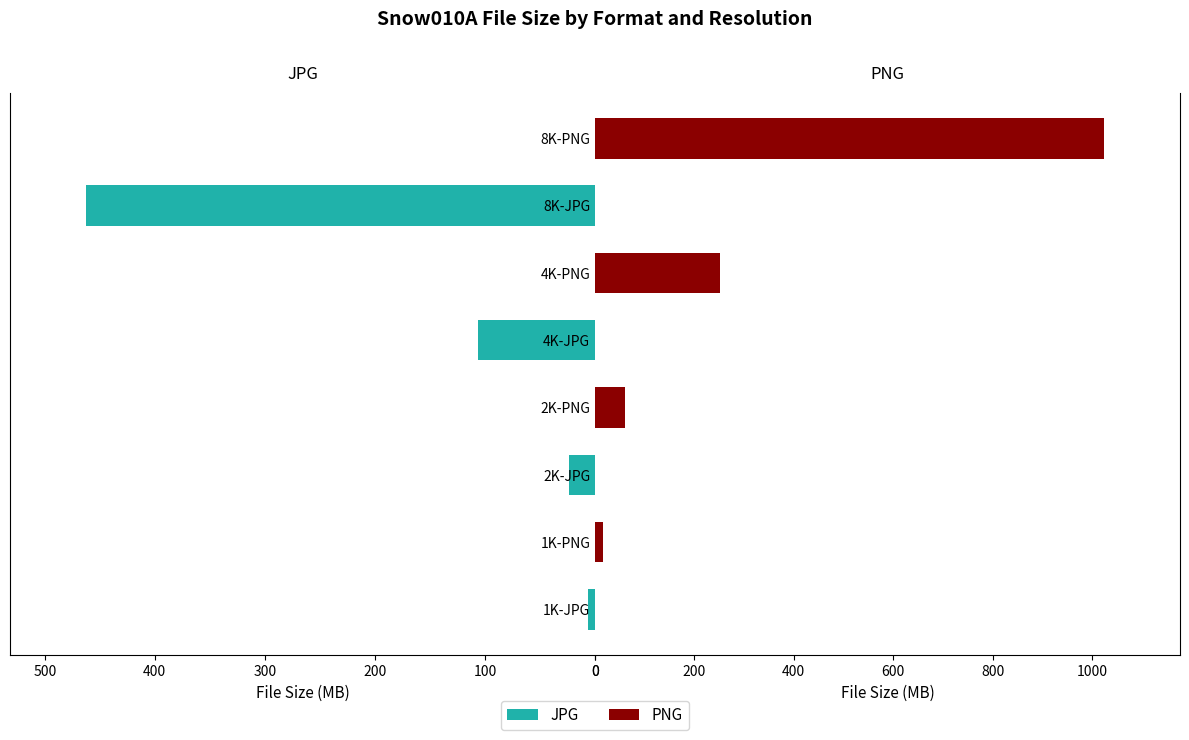

What is the difference between the maximum and minimum values in the JPG series?

462.2